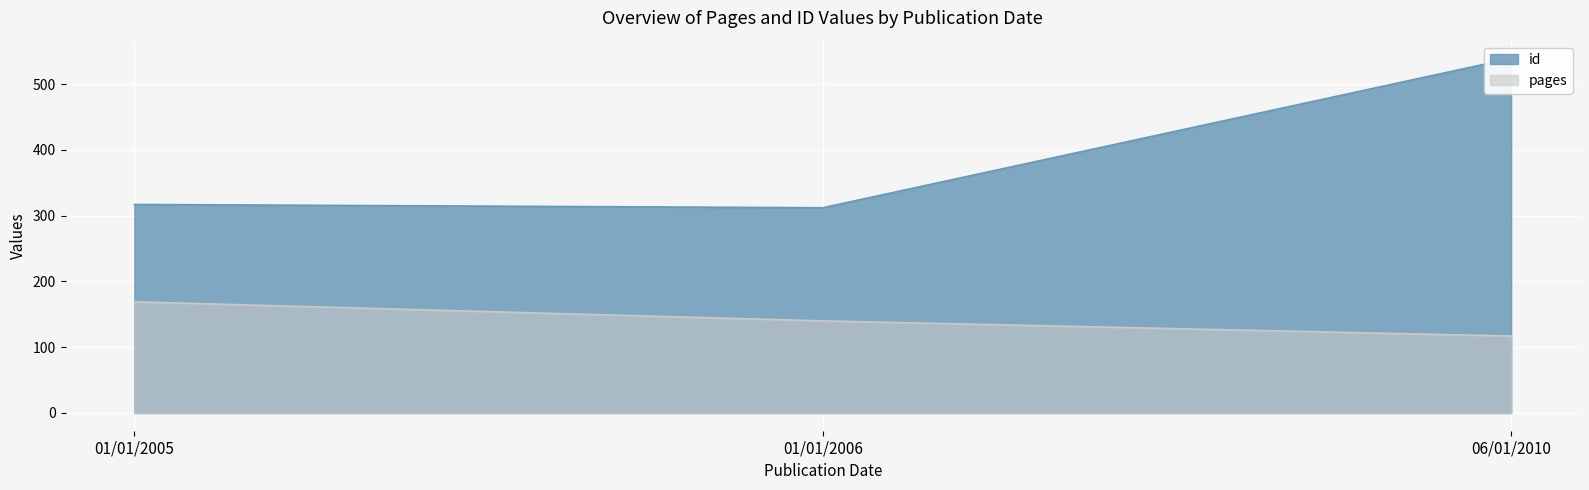

Reading left to right, transcribe all the data shown in this chart.

pages: 169	140	117
id: 317	312	539